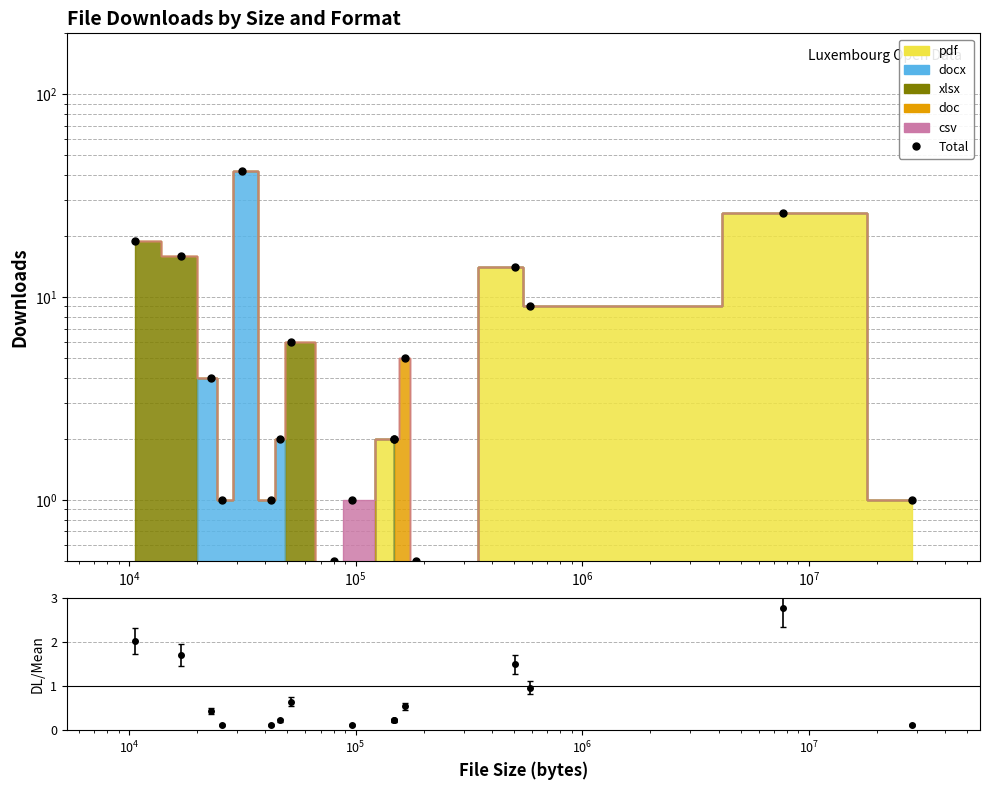

The value at 9 is 1.8. True or false?

False